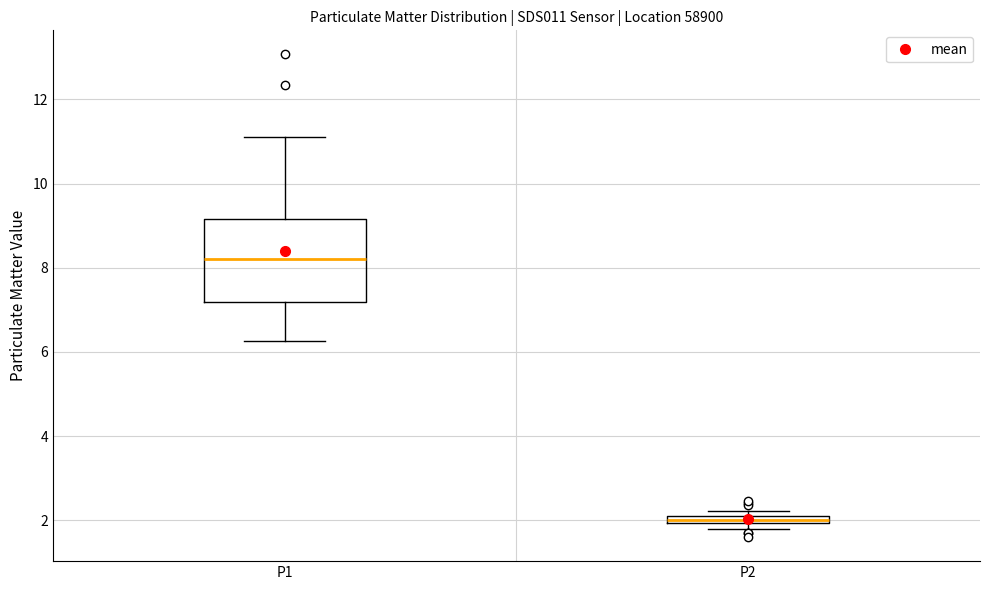

Where is the lower edge of the box for P2 on the y-axis? The values are not printed on the chart, so give them approximately, as read against the axis.

2.0